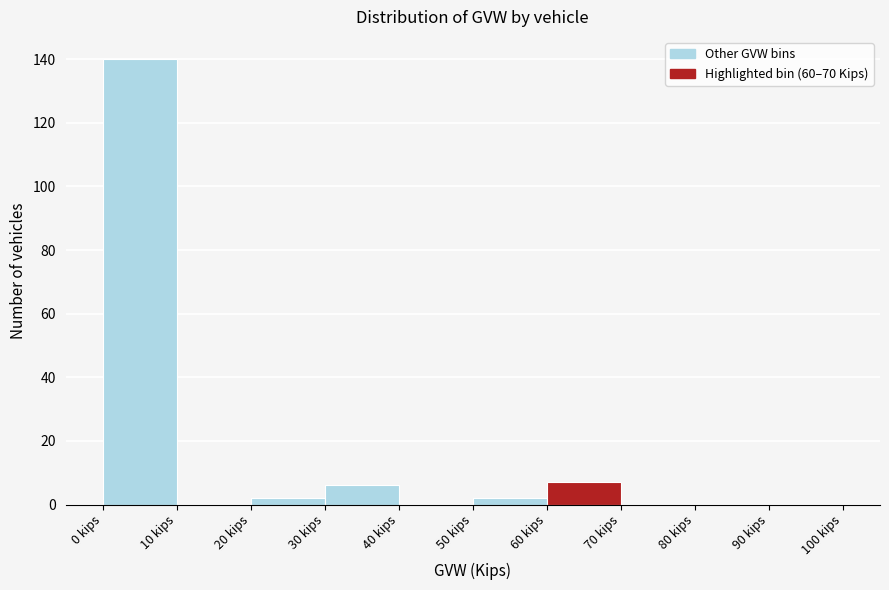

How tall is the bar that spans 50 to 60 on the x-axis? The values are not printed on the chart, so give them approximately, as read against the axis.

2